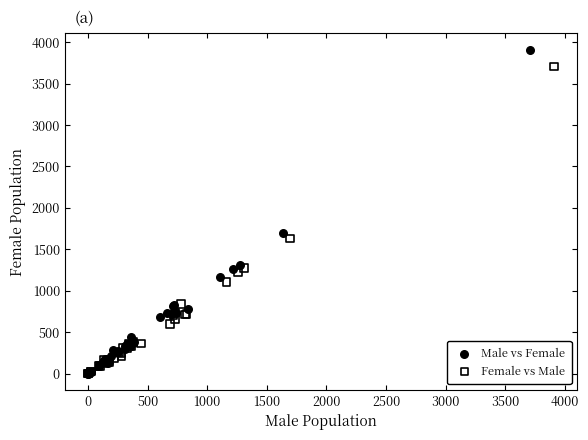

Which series contains the highest Y value?

Male vs Female